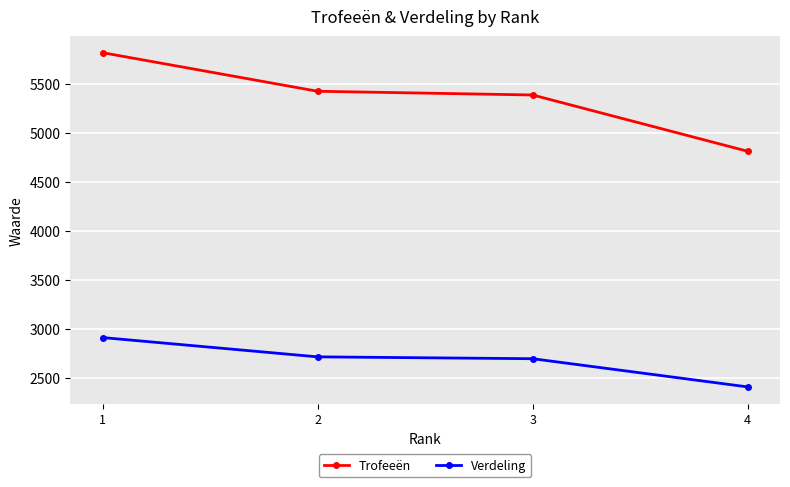

Is it true that Trofeeën equals 2427 at 4?

False